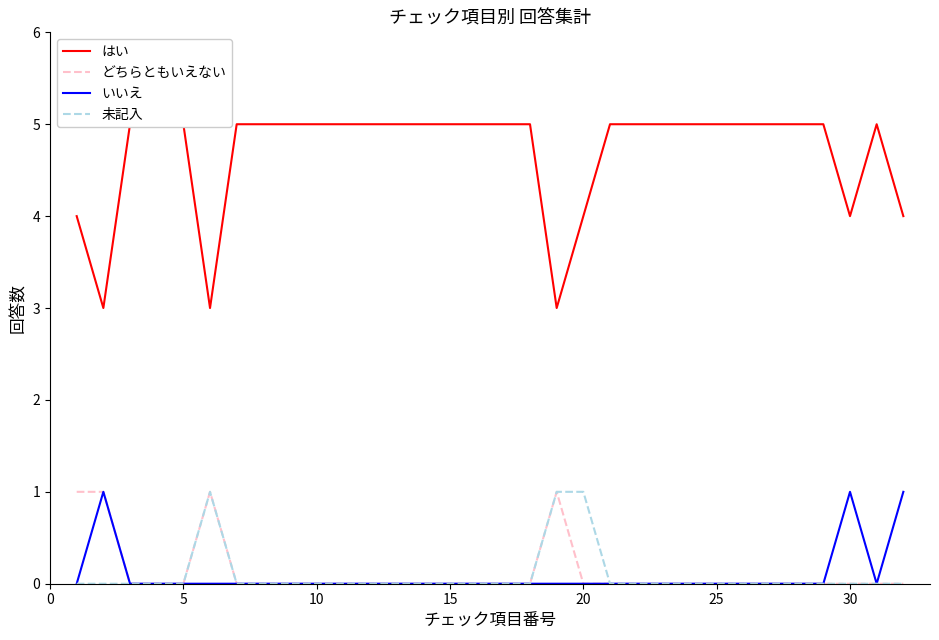

Which series has the largest total across all categories?

はい